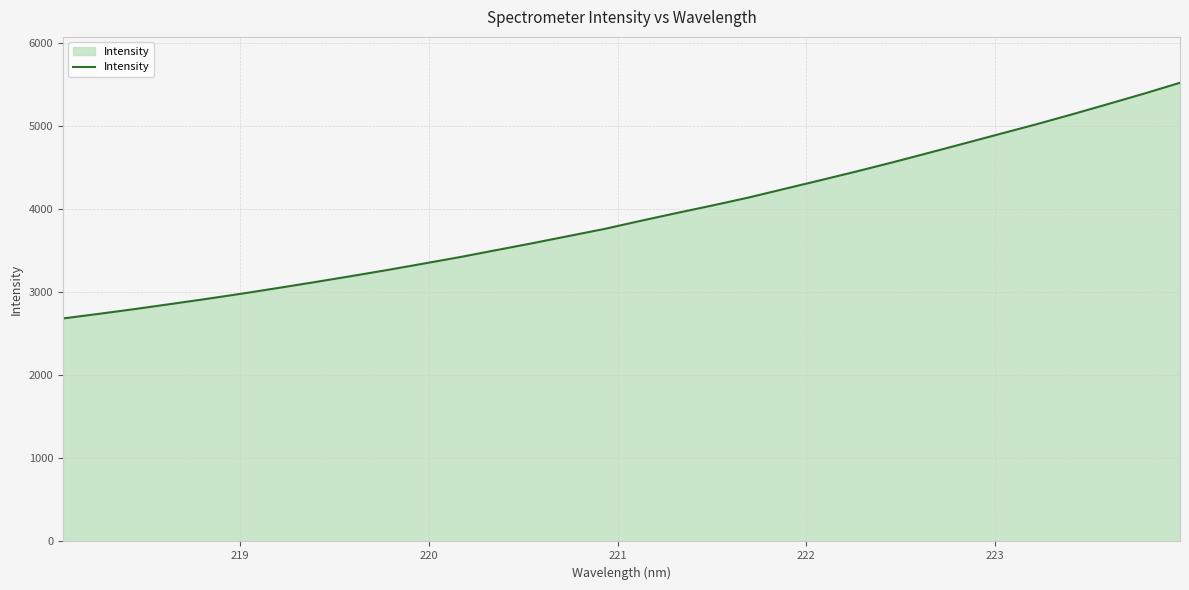

How many series are shown in this chart?

1